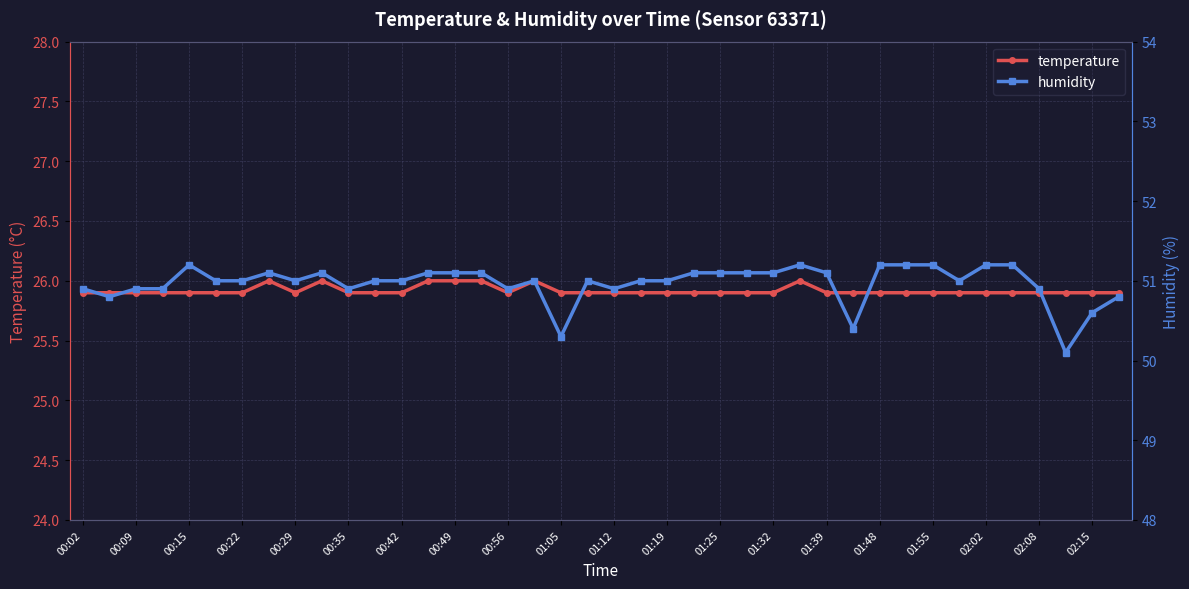

Reading right to left, transcribe all the data shown in this chart.

temperature: 25.9	25.9	25.9	25.9	25.9	25.9	25.9	25.9	25.9	25.9	25.9	25.9	26.0	25.9	25.9	25.9	25.9	25.9	25.9	25.9	25.9	25.9	26.0	25.9	26.0	26.0	26.0	25.9	25.9	25.9	26.0	25.9	26.0	25.9	25.9	25.9	25.9	25.9	25.9	25.9
humidity: 50.8	50.6	50.1	50.9	51.2	51.2	51.0	51.2	51.2	51.2	50.4	51.1	51.2	51.1	51.1	51.1	51.1	51.0	51.0	50.9	51.0	50.3	51.0	50.9	51.1	51.1	51.1	51.0	51.0	50.9	51.1	51.0	51.1	51.0	51.0	51.2	50.9	50.9	50.8	50.9